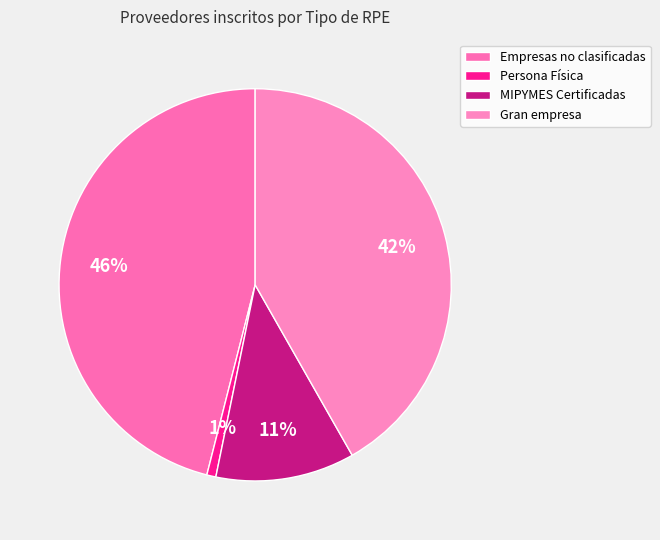

What is the ratio of the value at Gran empresa to the value at Persona Física?

55.8